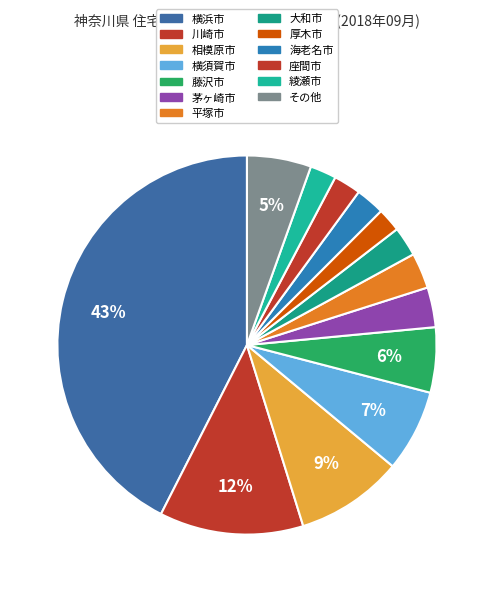

To the nearest percent, what is the average slice percentage?

8%